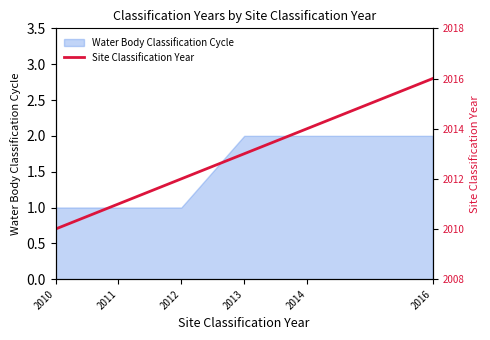

True or false: Water Body Classification Cycle has a value of 1 at 2013.

False